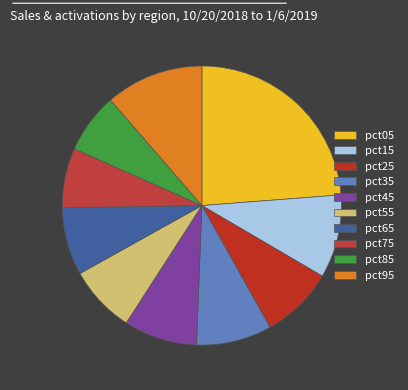

How many slices are in this pie chart?

10